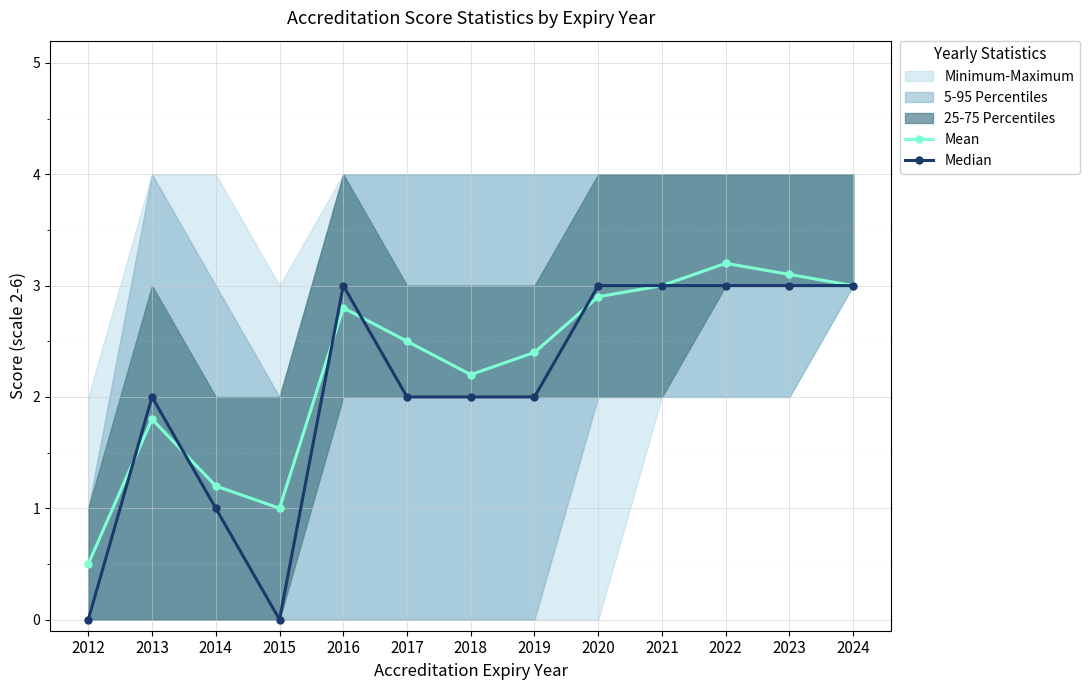

True or false: Median and Mean intersect in this chart.

True